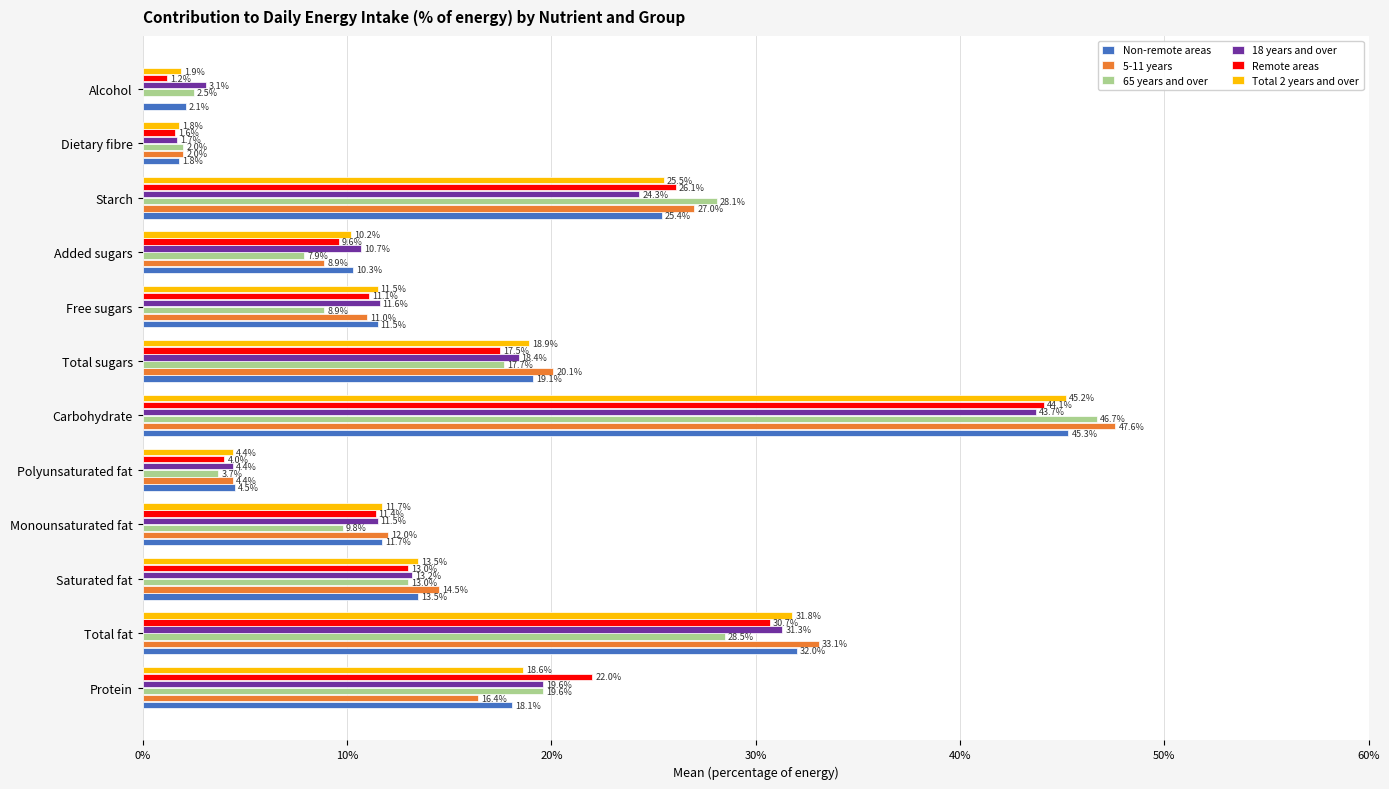

Where is 65 years and over nearest to the value 24?

Starch